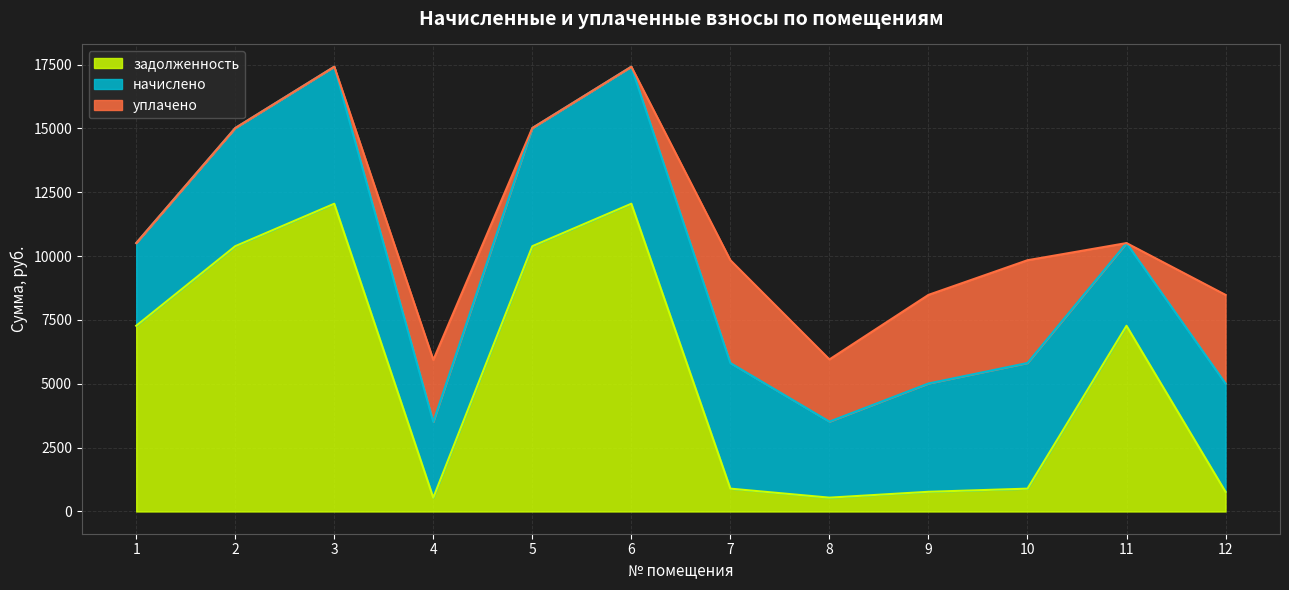

At which category does задолженность reach its first local valley?

4